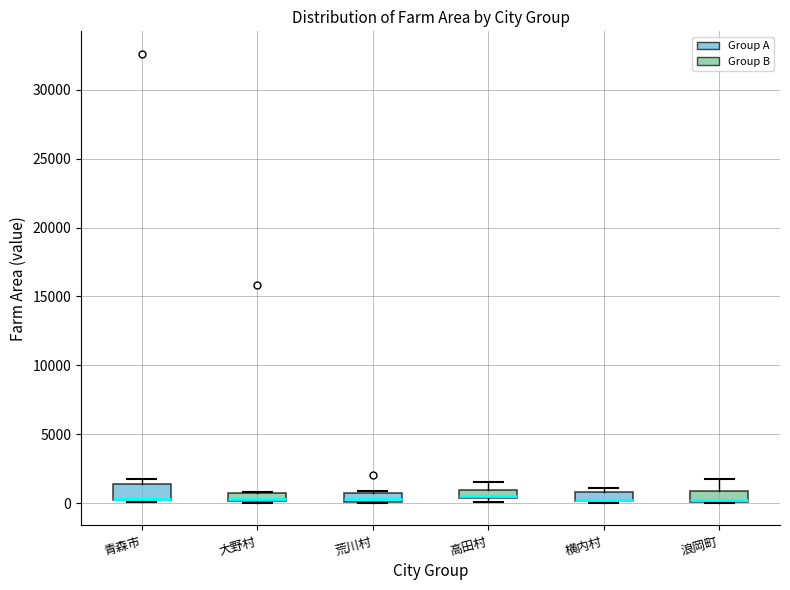

Where is the lower edge of the box for 荒川村 on the y-axis? The values are not printed on the chart, so give them approximately, as read against the axis.

0